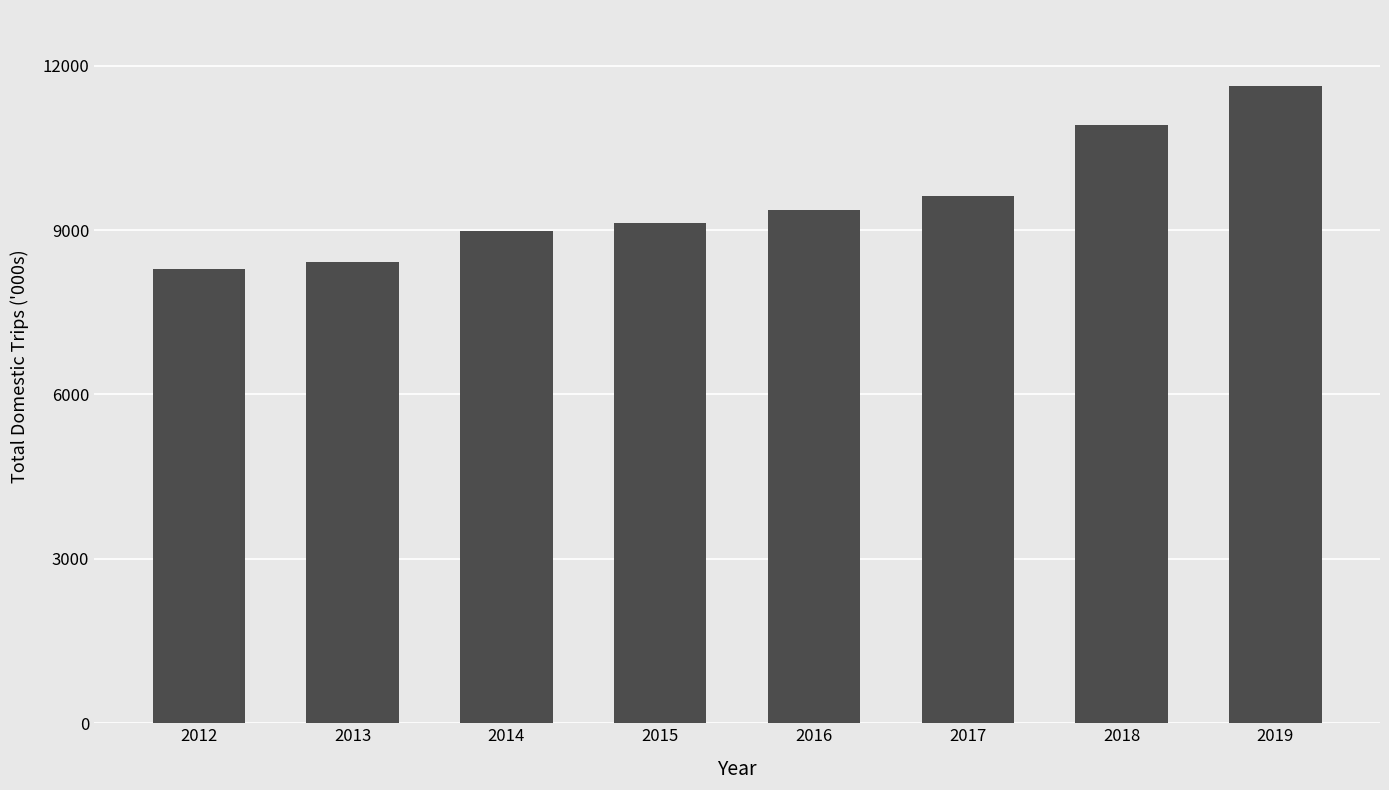

How many categories are shown in the chart?

8